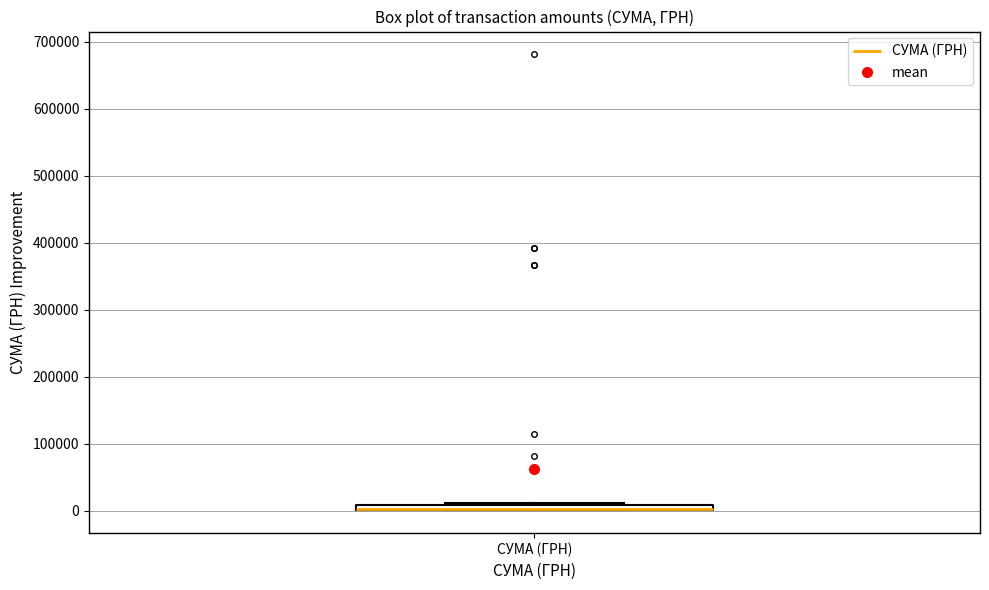

Where is the lower edge of the box for СУМА (ГРН) on the y-axis? The values are not printed on the chart, so give them approximately, as read against the axis.

0